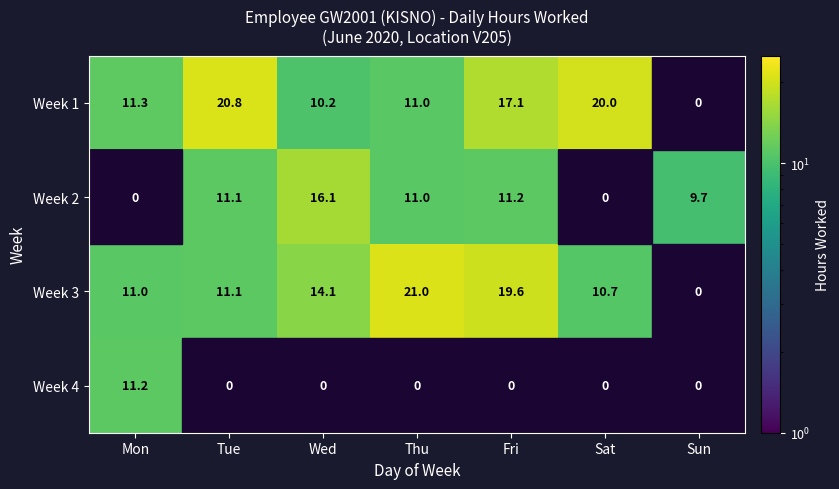

Rank the series by their maximum value, from highest to lowest.

Week 3 (Mon-Sun), Week 1 (Mon-Sun), Week 2 (Mon-Sun), Week 4 (Mon-Sun)